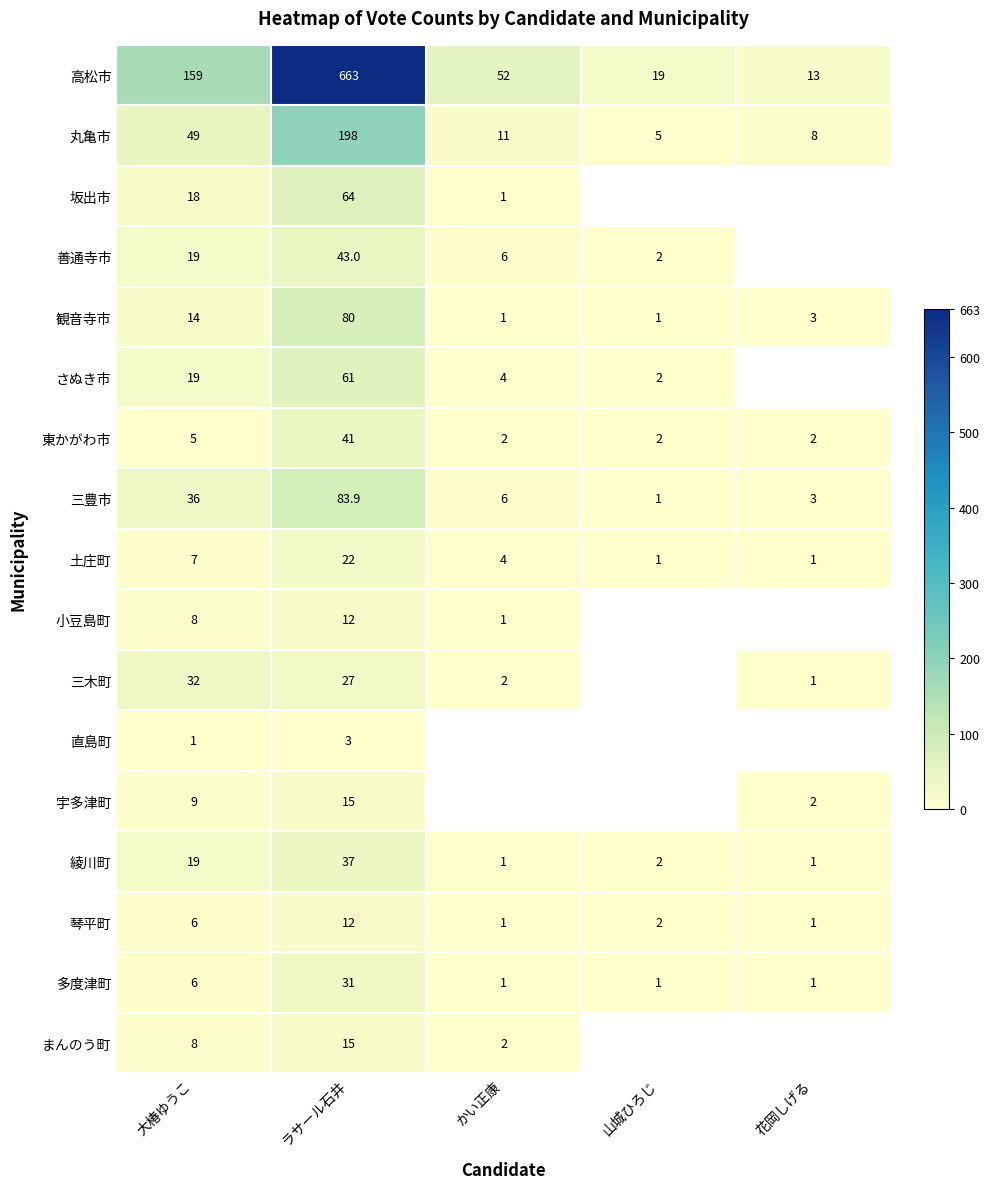

How many distinct data groups are displayed?

17